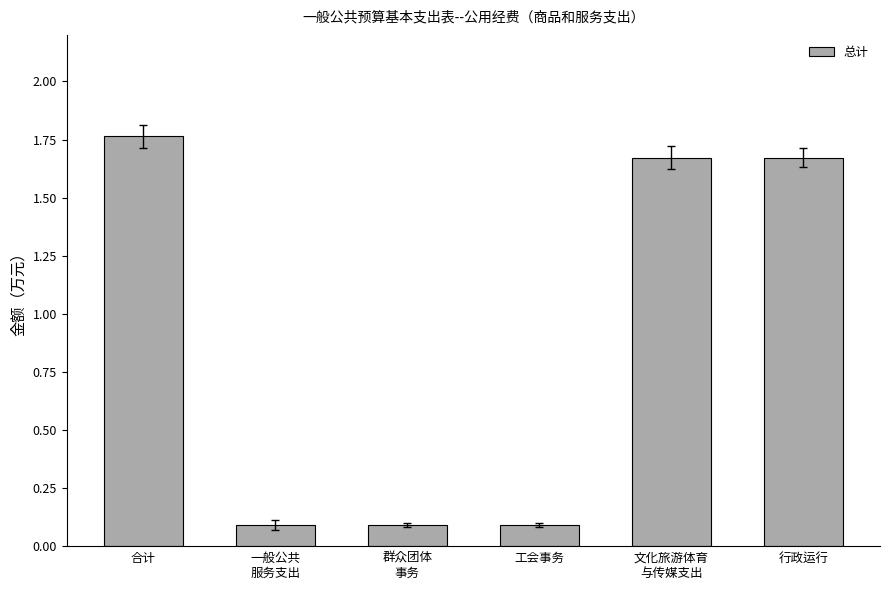

What is the sum of all values?

5.4